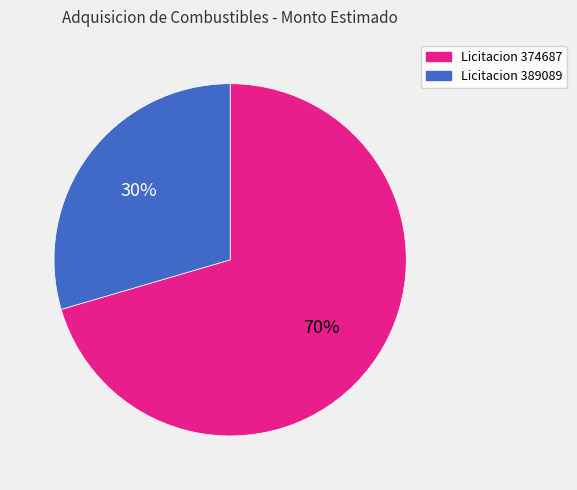

Is there a majority slice in this chart?

Yes